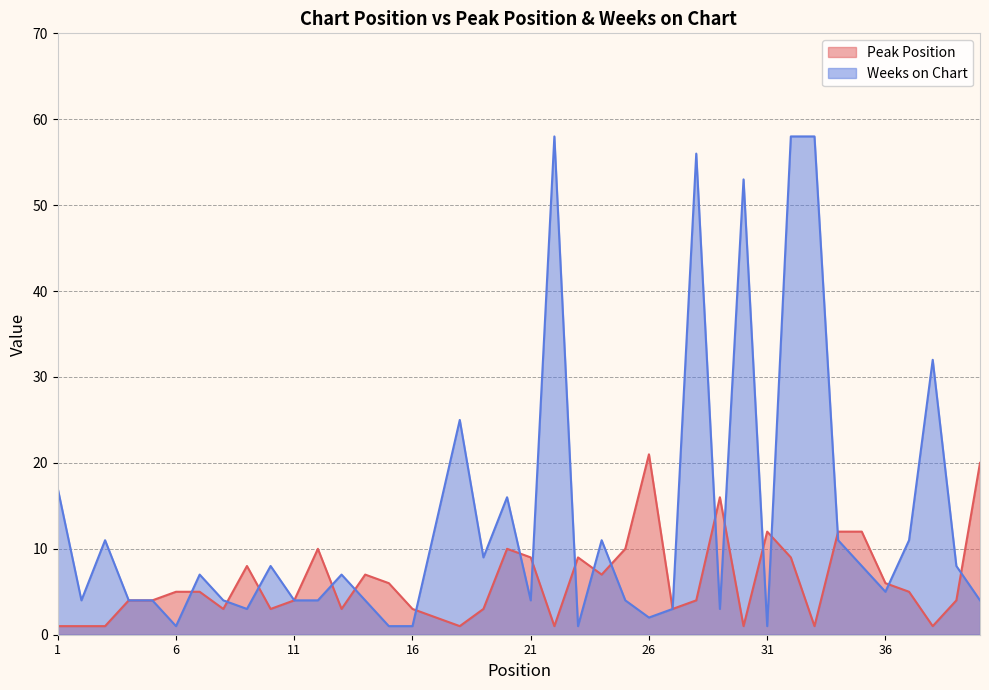

What is the average value of the Weeks on Chart series?

13